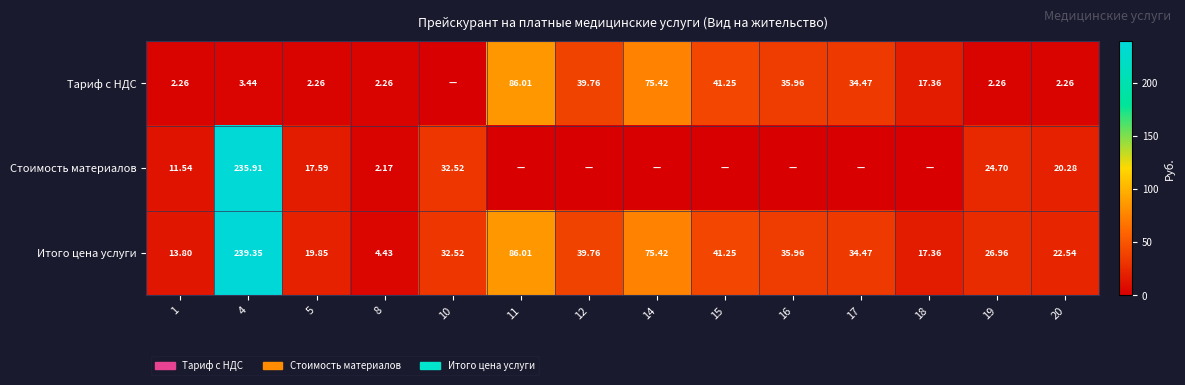

At how many categories does at least one series exceed 98?

1